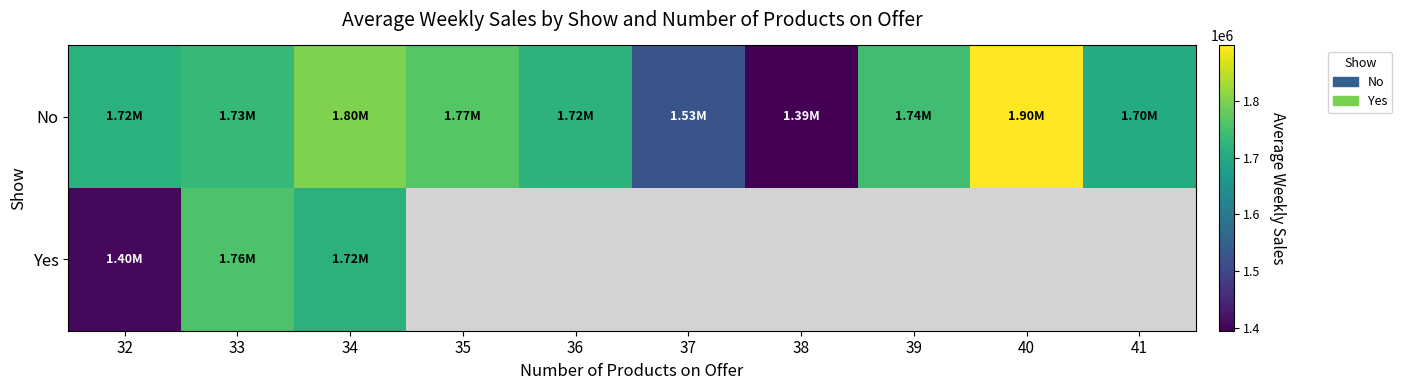

Which series has the largest total across all categories?

No